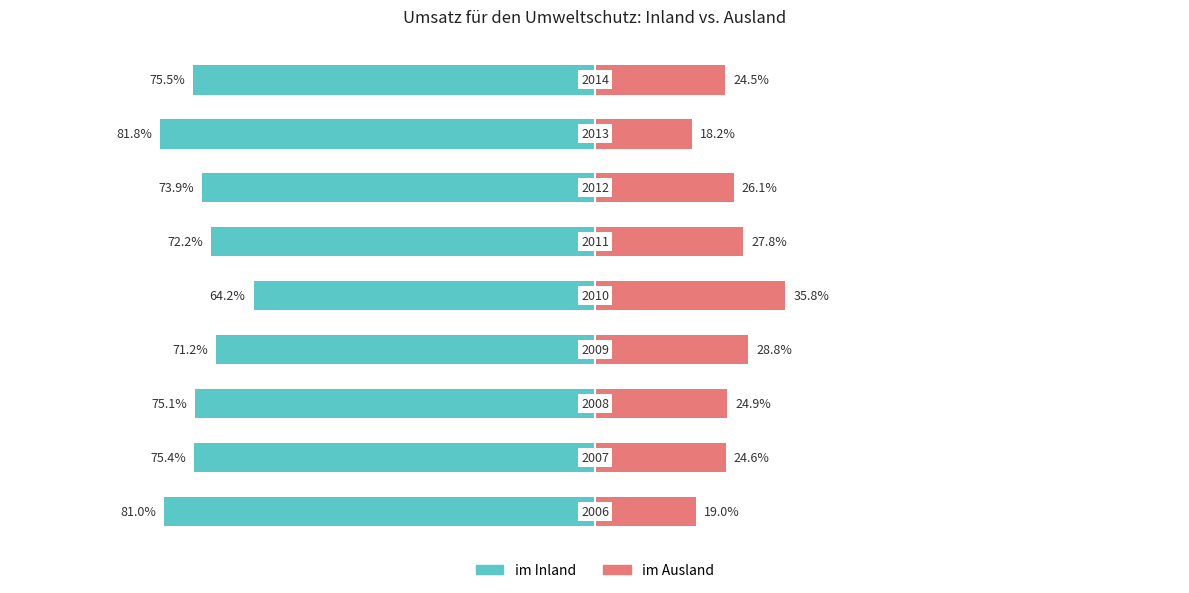

What is the value of the im Ausland bar at the 1st from the left?

19.0